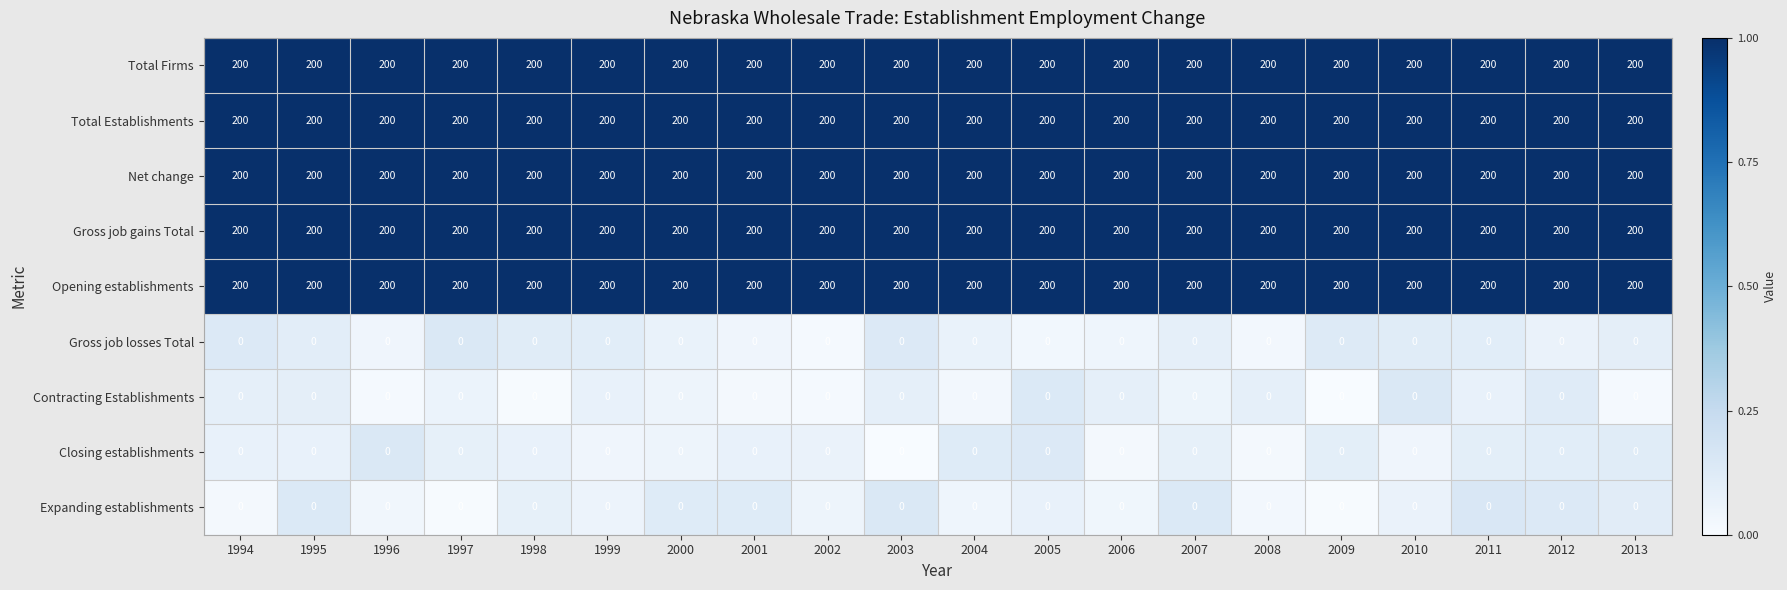

What is the greatest value displayed?

200